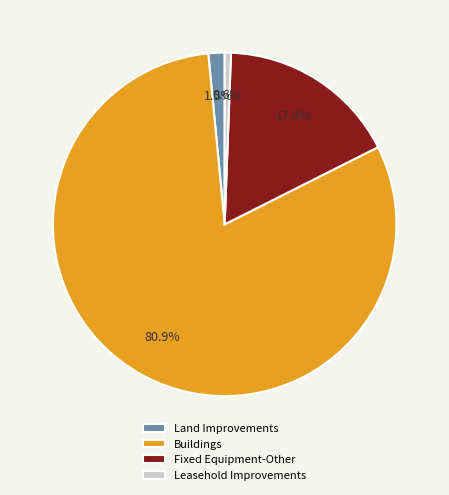

What percentage is the Buildings slice, to the nearest percent?

81%